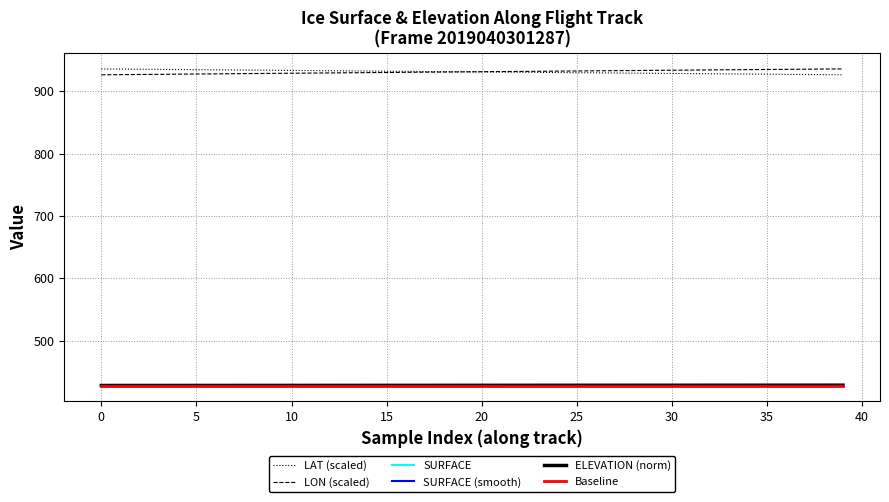

True or false: ELEVATION (norm) and LON (scaled) cross at least once.

False